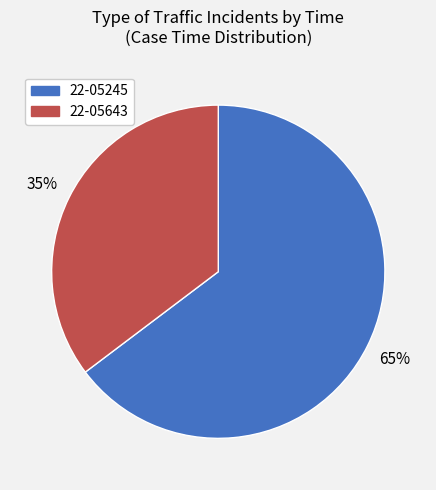

Between 22-05643 and 22-05245, which is larger?

22-05245